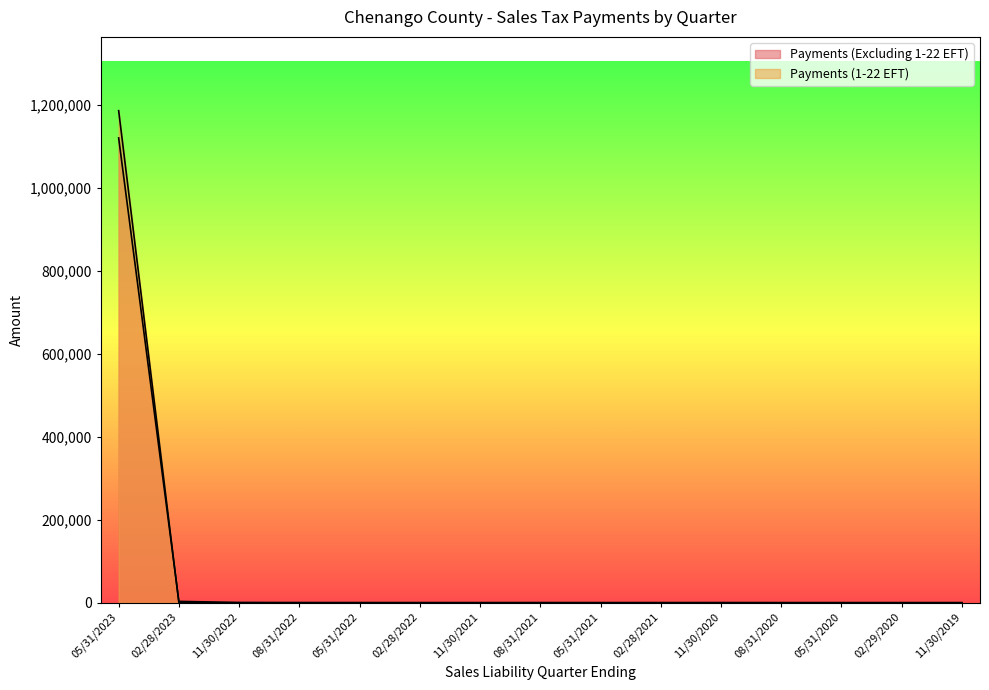

What is the label of the 8th point from the left?

08/31/2021